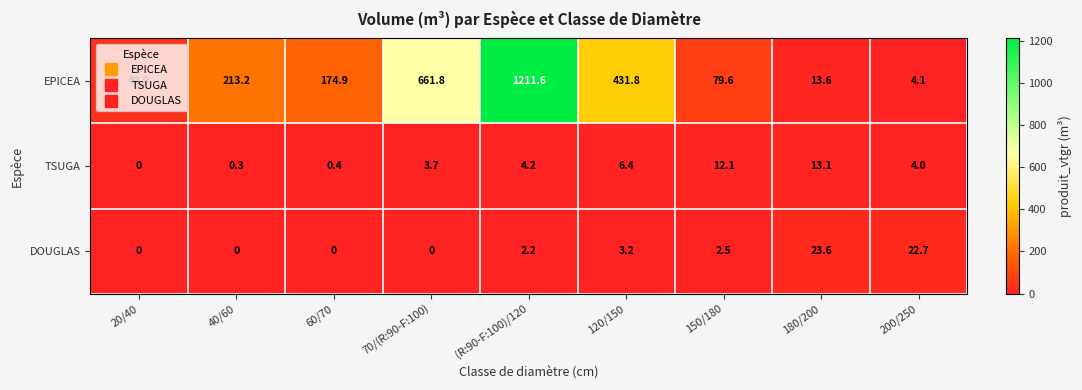

Is the value of TSUGA at 180/200 greater than the value of DOUGLAS at (R:90-F:100)/120?

Yes